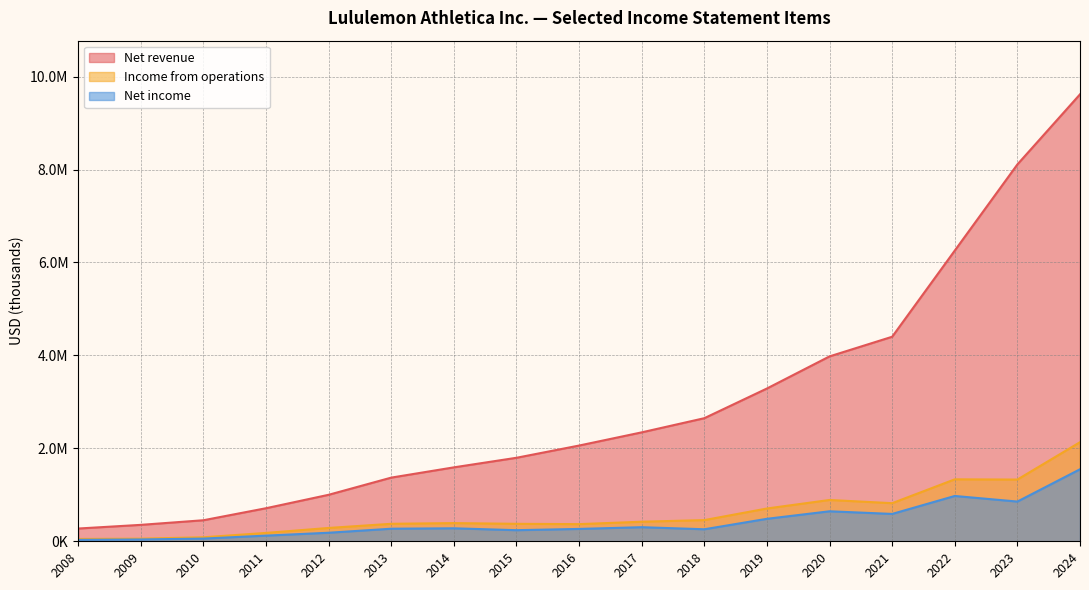

What is the sum of all Income from operations values?

10260014